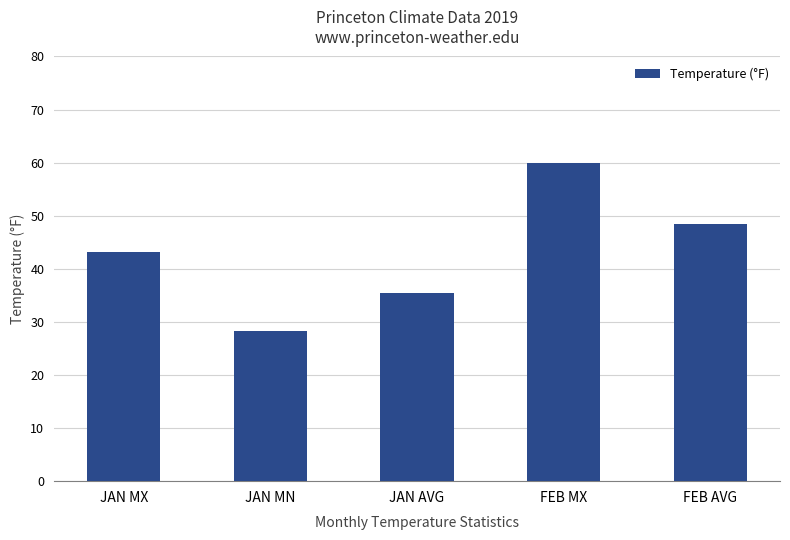

How many bars are there in total?

5